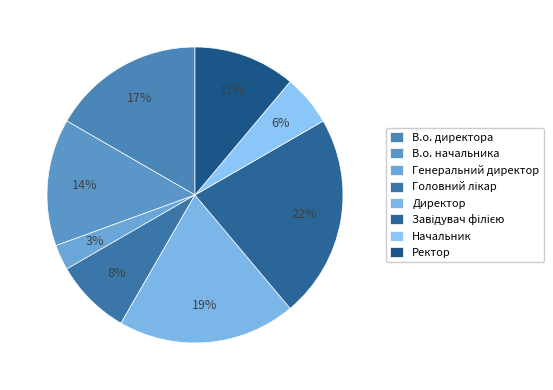

How many slices are in this pie chart?

8